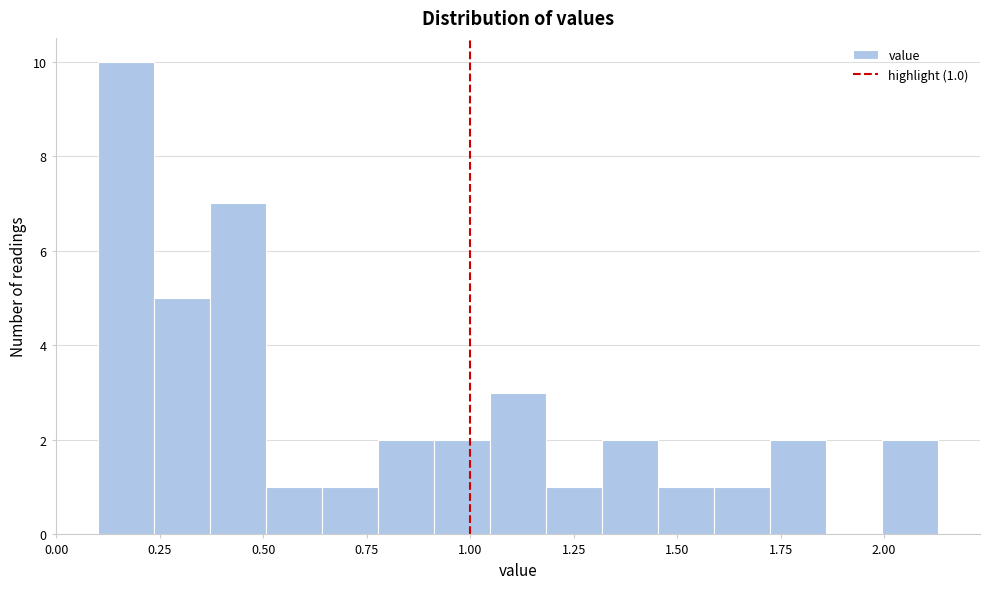

Read against the x-axis, roughly where is the centre of the tallest bar?

0.15